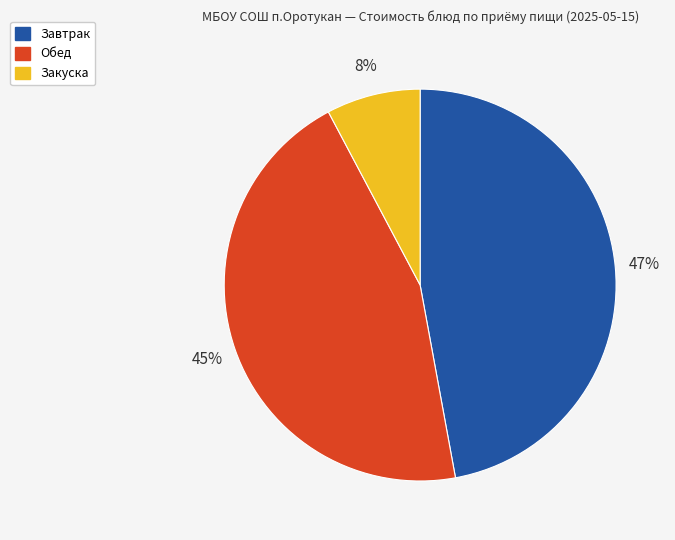

Is there a majority slice in this chart?

No